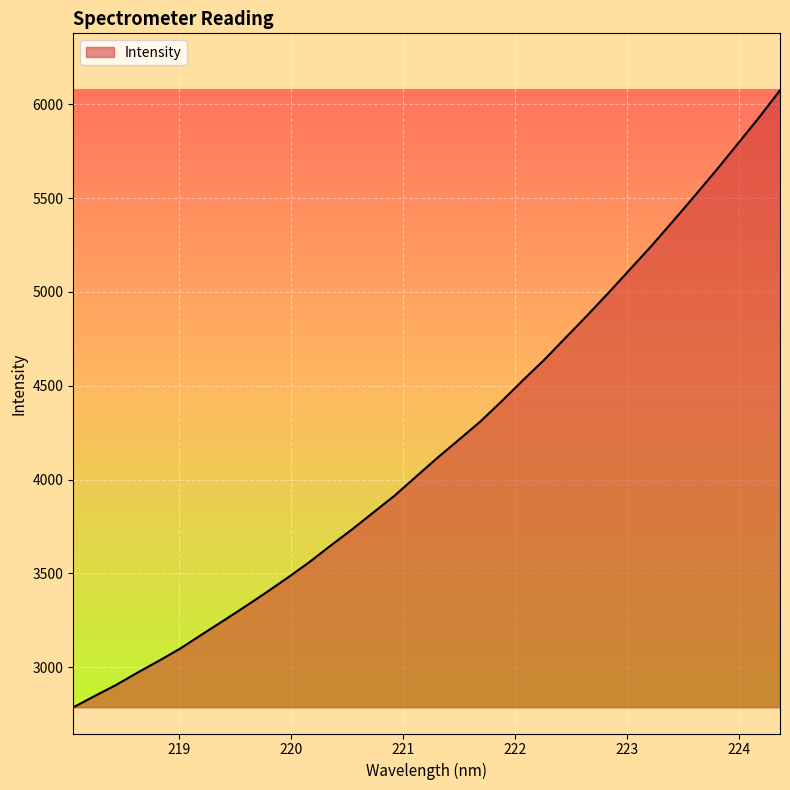

How many lines are shown in the chart?

1